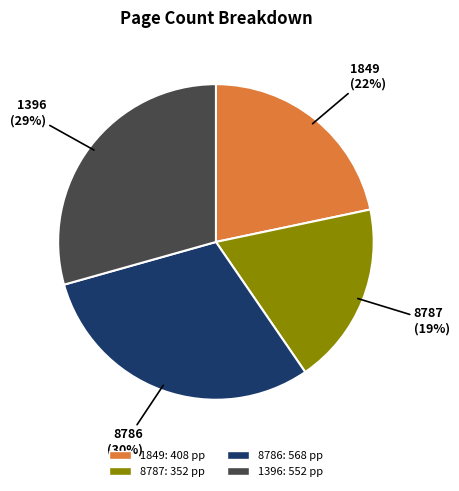

Is there a majority slice in this chart?

No